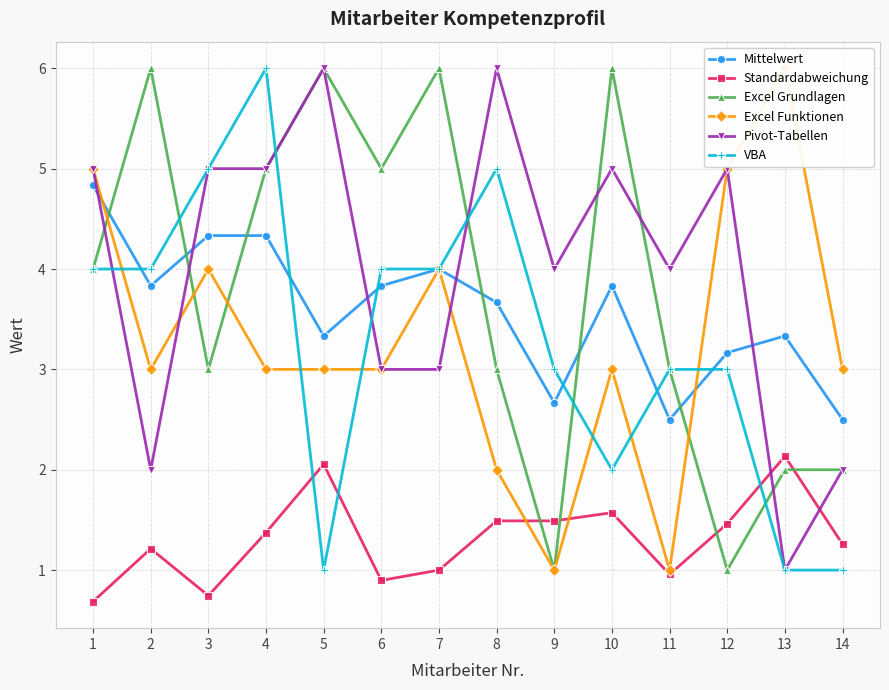

At how many categories does at least one series exceed 4?

11